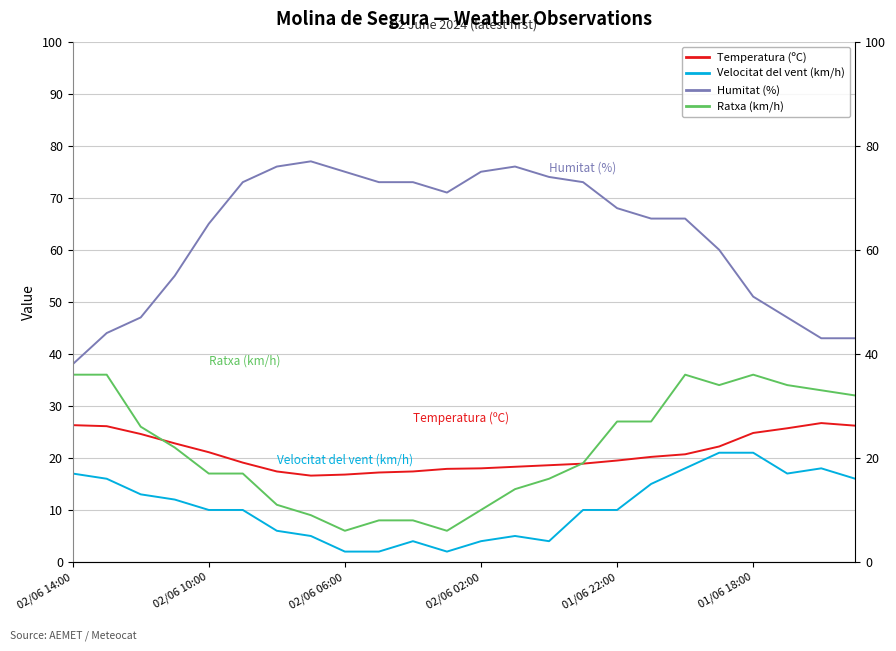

List the series in order of their peak value, highest first.

Humitat (%), Ratxa (km/h), Temperatura (ºC), Velocitat del vent (km/h)